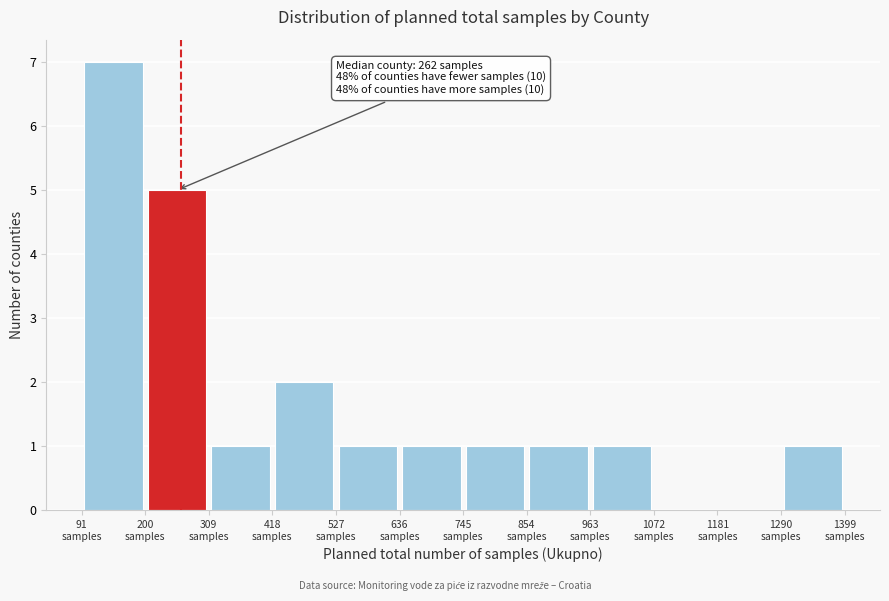

Which range on the x-axis has the tallest bar?

100 to 200